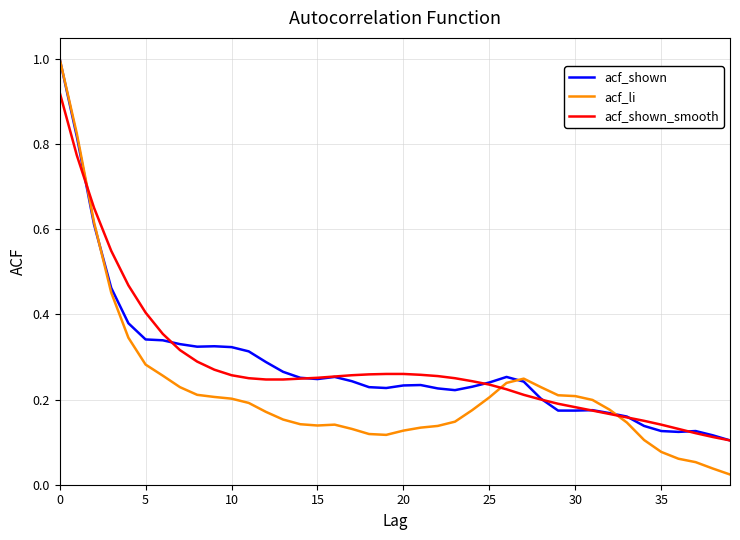

How many lines are shown in the chart?

3